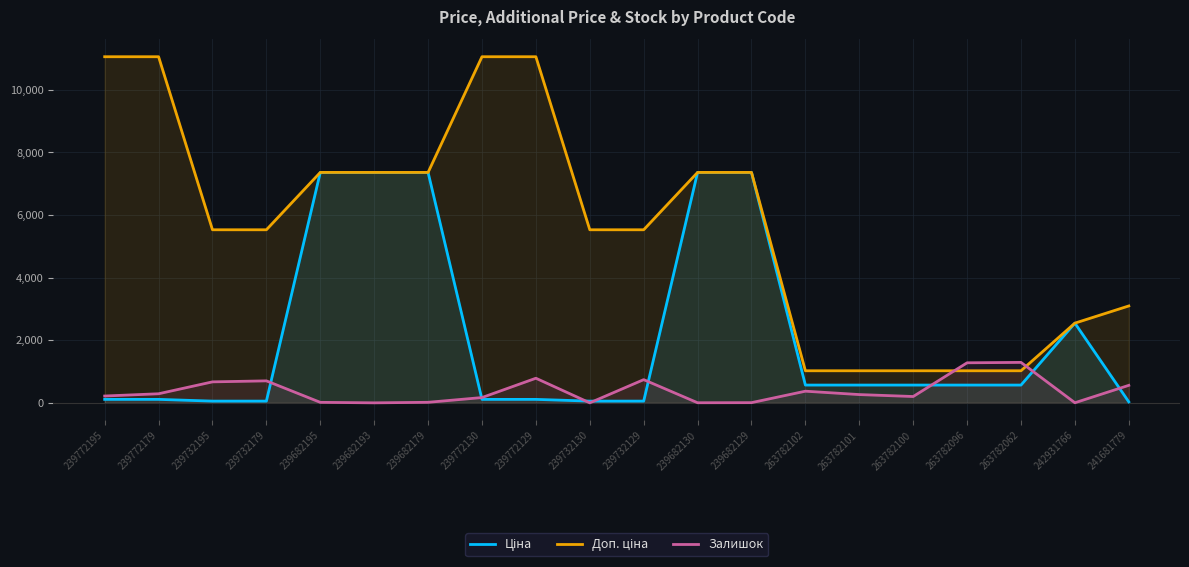

What is the sum of the Доп. ціна values at 263782100 and 263782102?

2049.1